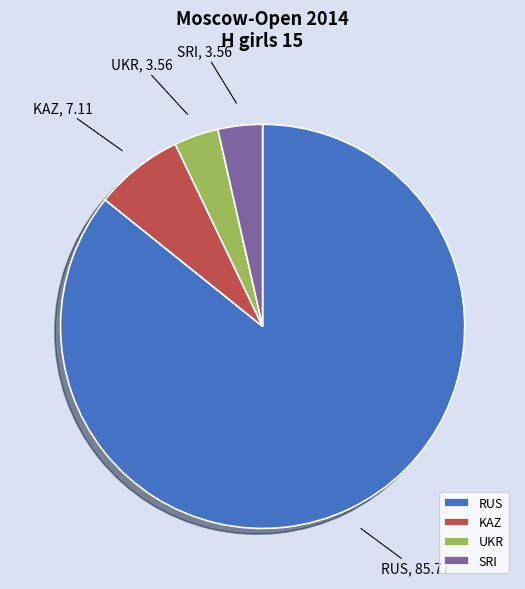

How many slices are in this pie chart?

4